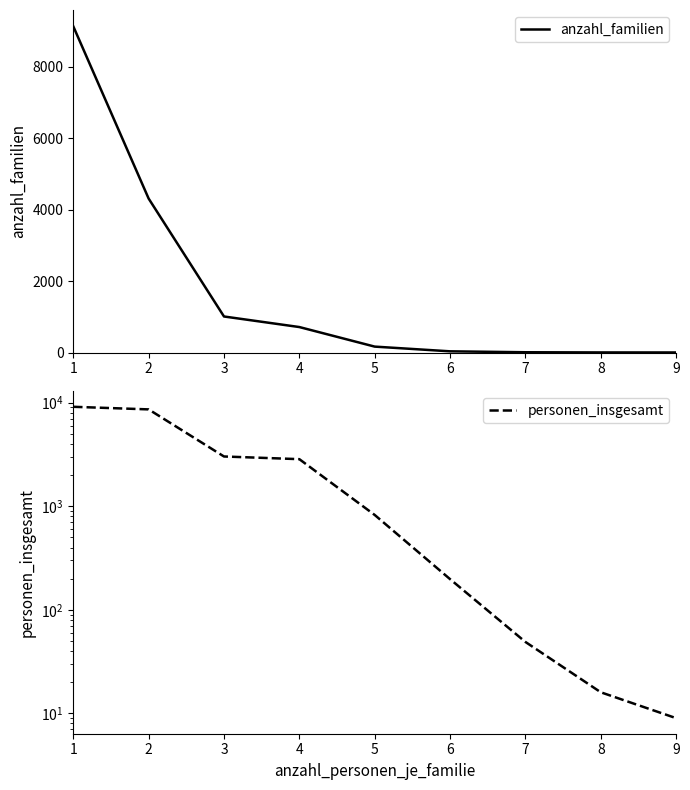

Is it true that personen_insgesamt equals 12262 at 2?

False